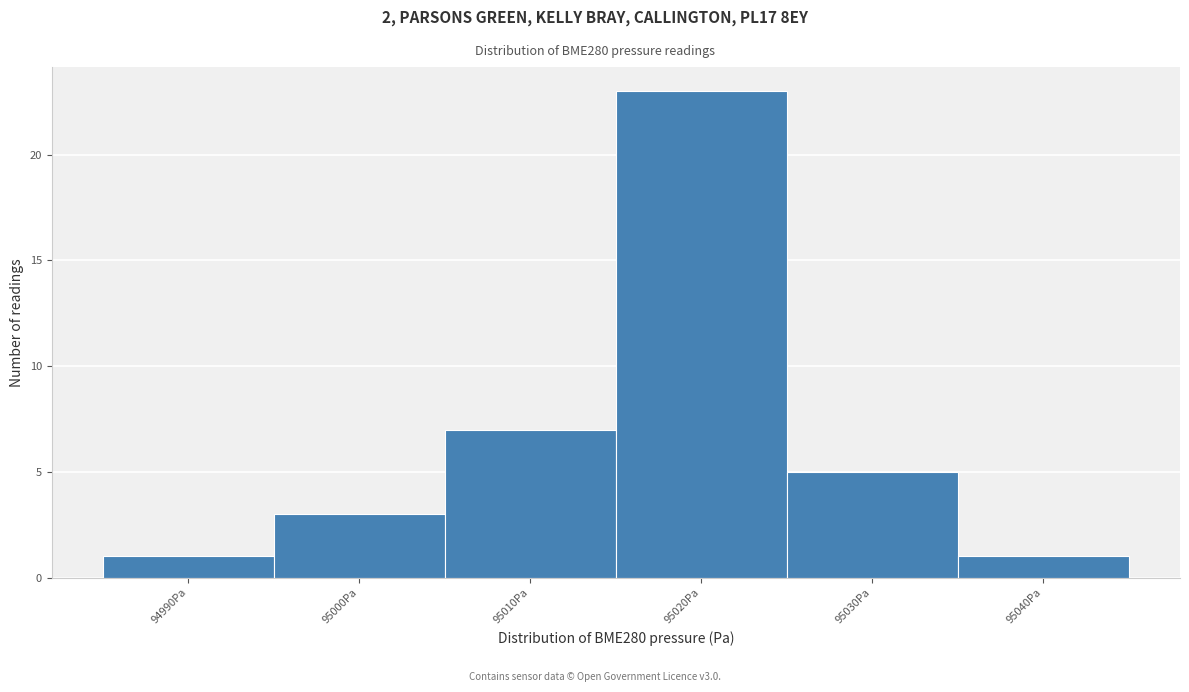

Reading left to right, extract all data points from this chart.

1	3	7	23	5	1